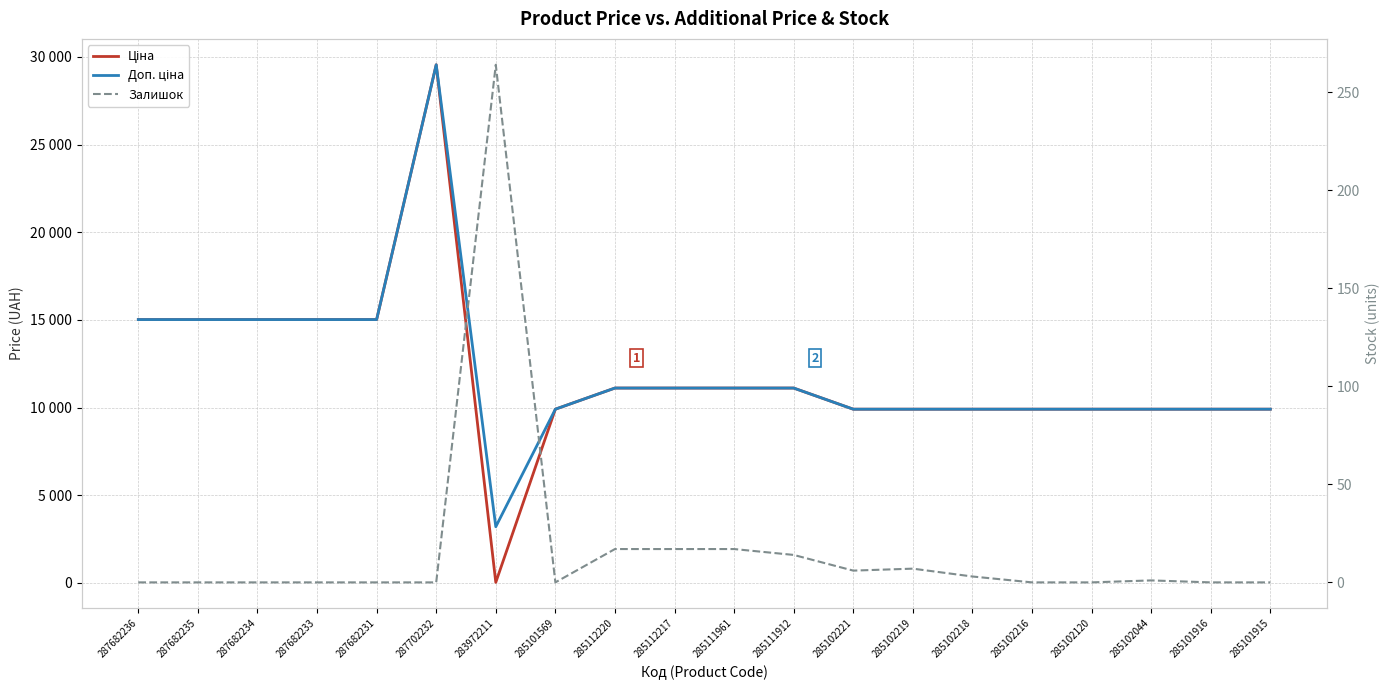

How many values in the Ціна series are below 11113?

10